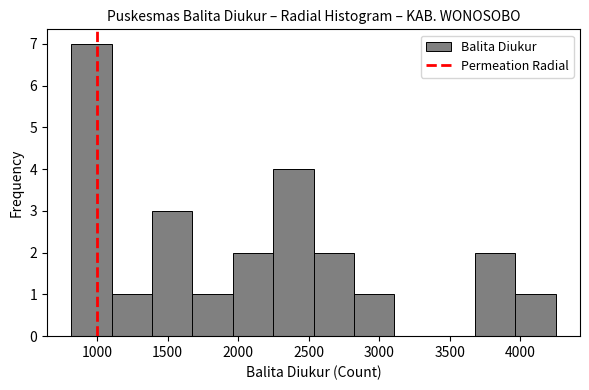

Reading left to right, transcribe this chart: for each bar, give the range it covers on the x-axis and its height. Neither the bar edges nor the heights are printed on the chart, so give them approximately, as read against the axes.

800 to 1100: 7
1100 to 1400: 1
1400 to 1700: 3
1700 to 1950: 1
1950 to 2250: 2
2250 to 2550: 4
2550 to 2800: 2
2800 to 3100: 1
3100 to 3400: 0
3400 to 3700: 0
3700 to 3950: 2
3950 to 4250: 1